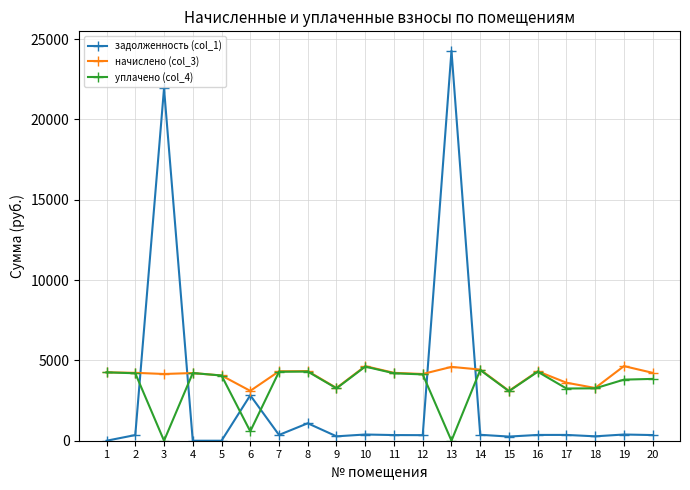

Read the уплачено (col_4) value at 20.

3849.2